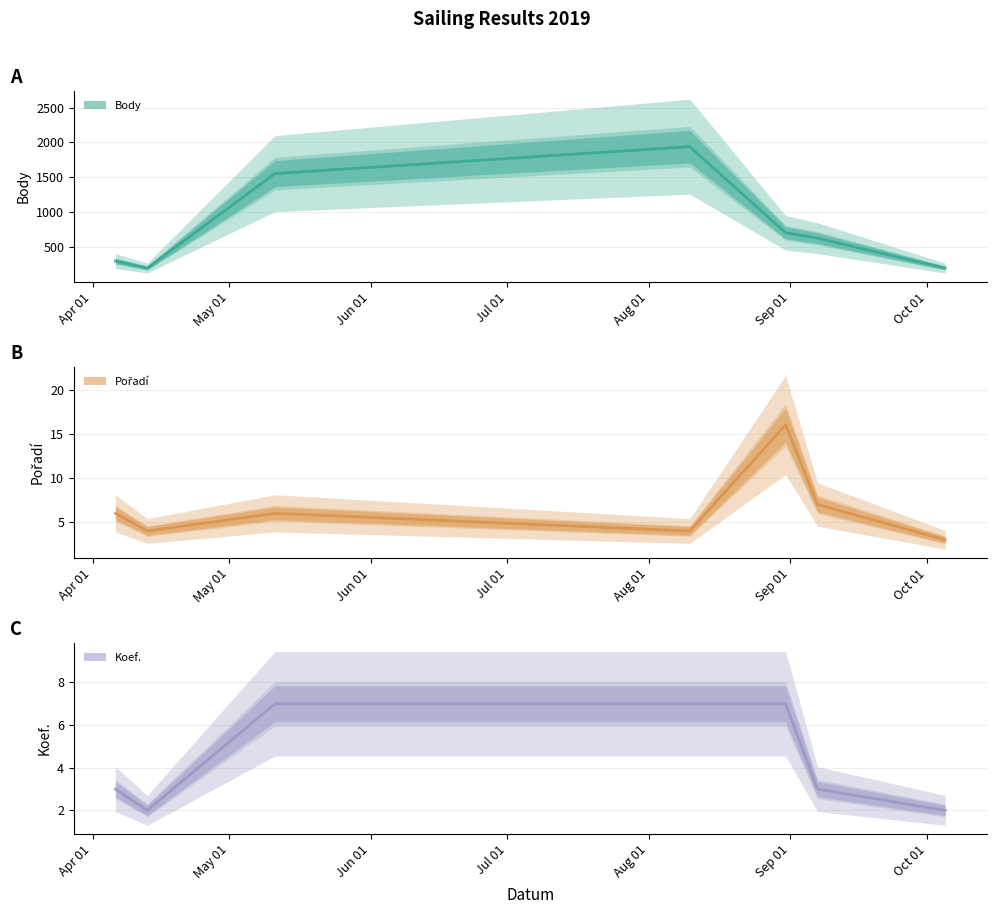

How many interior local valleys does the Koef. (line) series have?

1